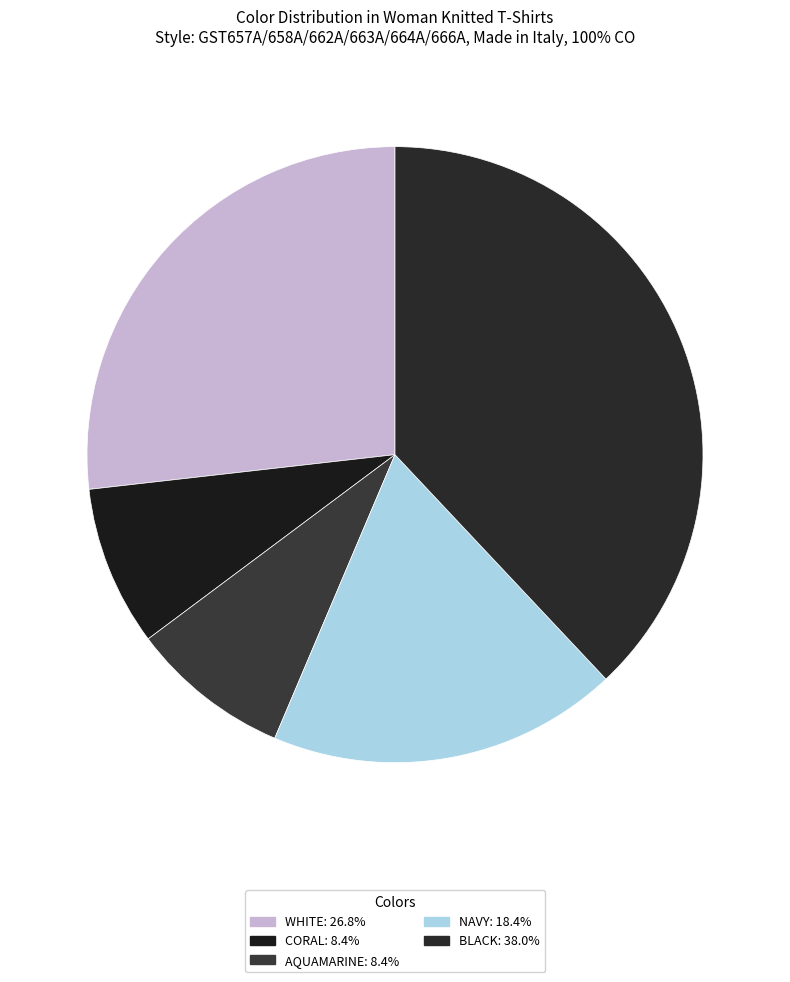

Approximately how many times larger is the value at WHITE compared to NAVY?

1.5